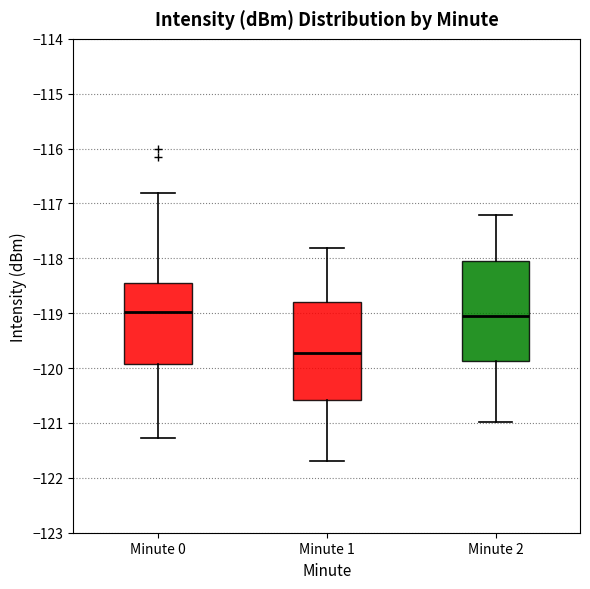

Which box has the lowest median line?

Minute 1